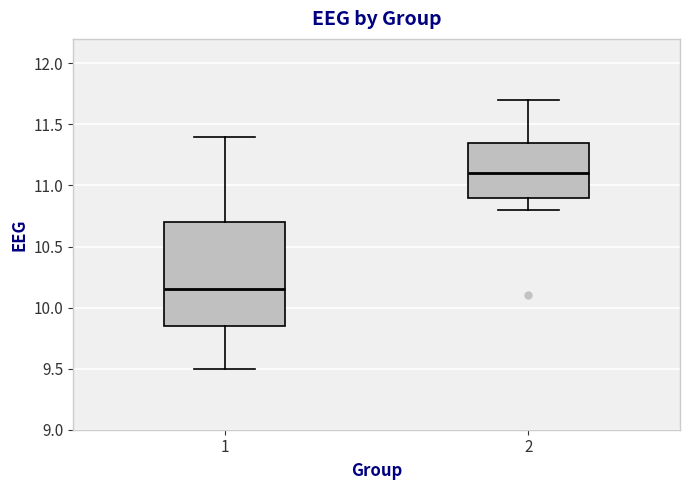

Comparing the boxes themselves (not the whiskers), which one is the tallest?

1